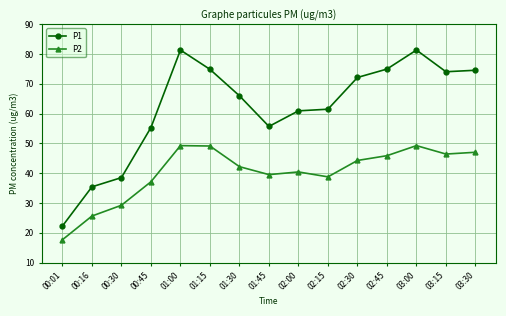

Which label corresponds to the smallest value in the chart?

00:01